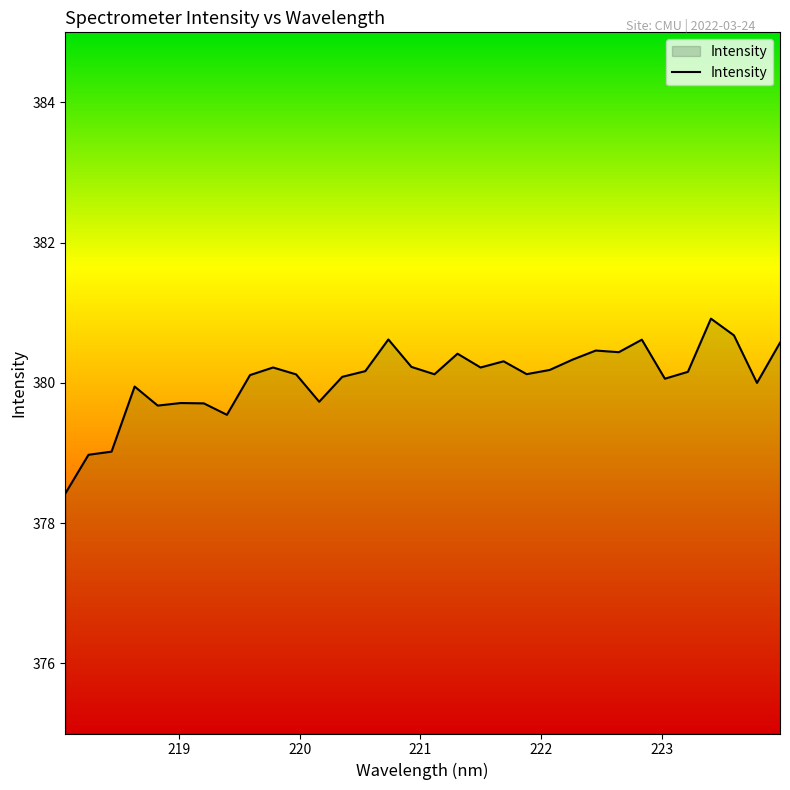

What is the difference between the maximum and minimum values?

2.5